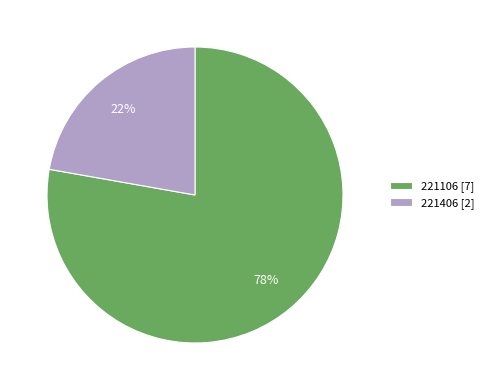

Which has a higher value, 221106 or 221406?

221106